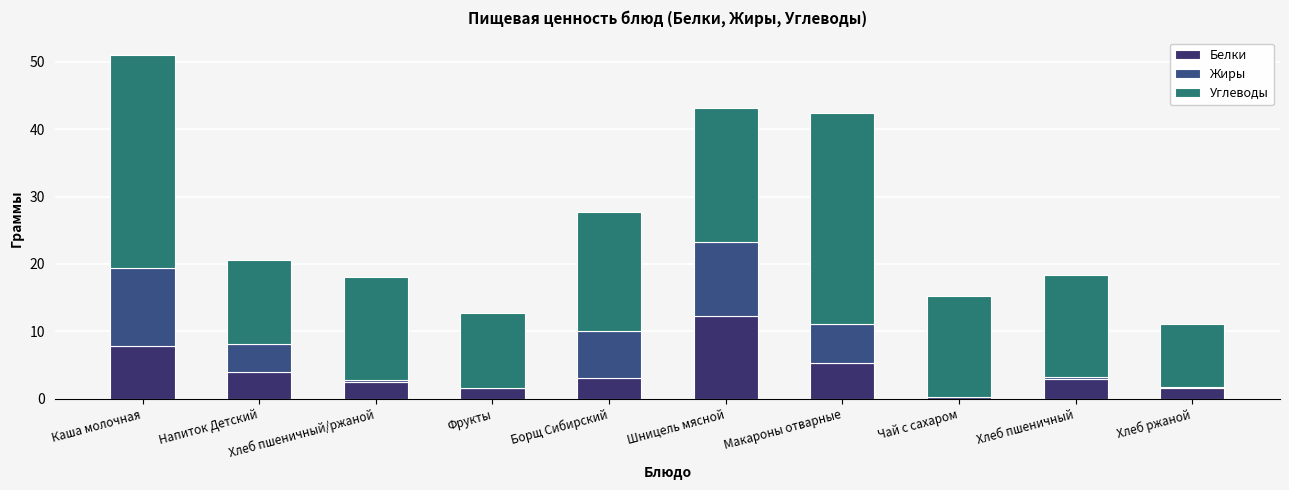

Which series changed the most between Борщ Сибирский and Хлеб ржаной?

Углеводы